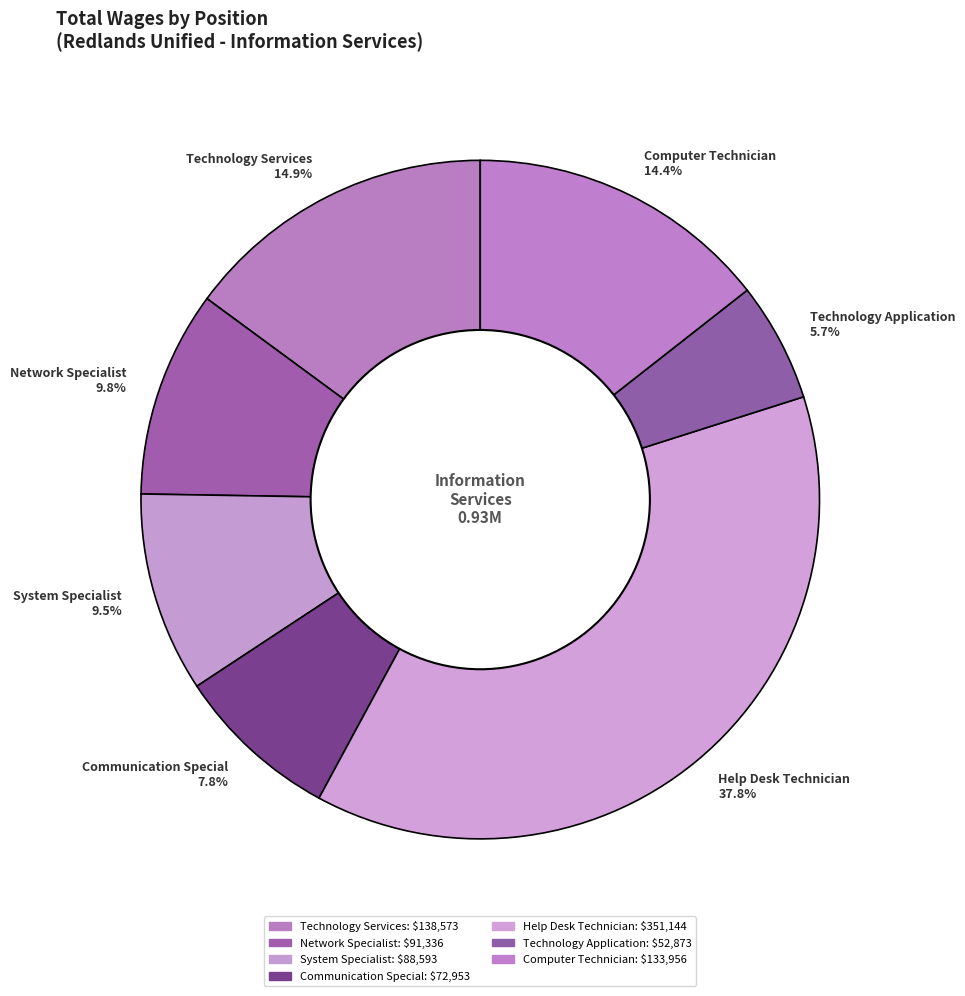

How much of the chart is everything except Help Desk Technician 37.8%?

62.2%